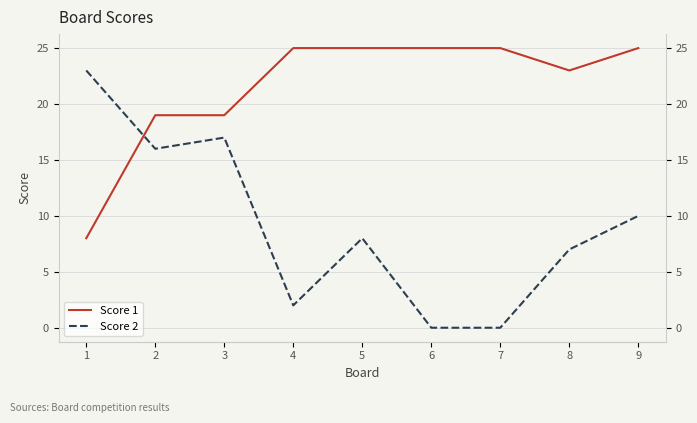

Which series ends up on top after the final intersection of Score 2 and Score 1?

Score 1